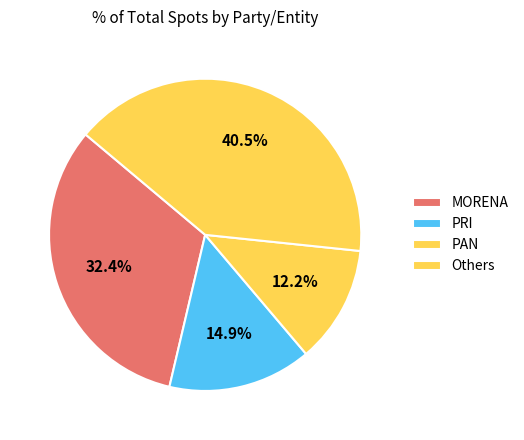

Is there any slice that represents more than half of the pie?

No